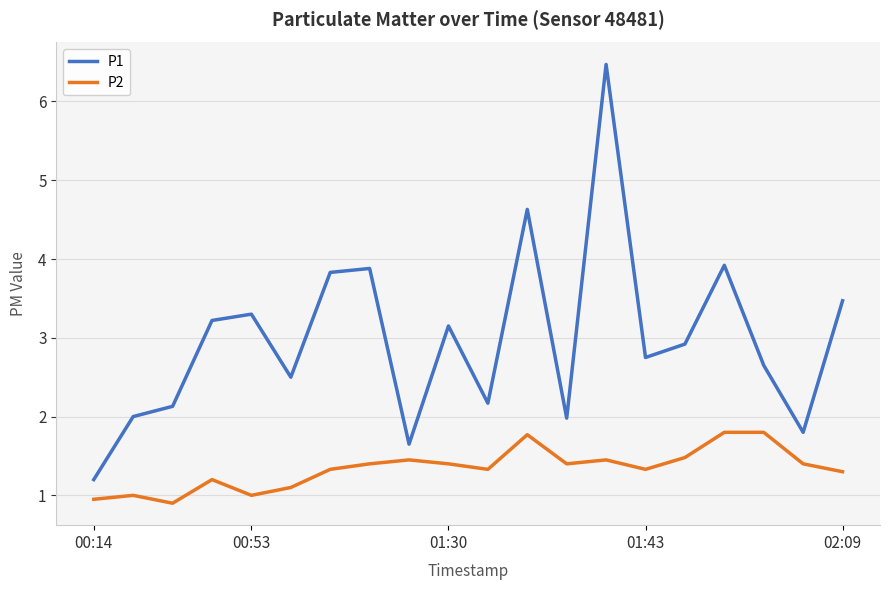

What is the difference between the maximum and minimum values in the P1 series?

5.3